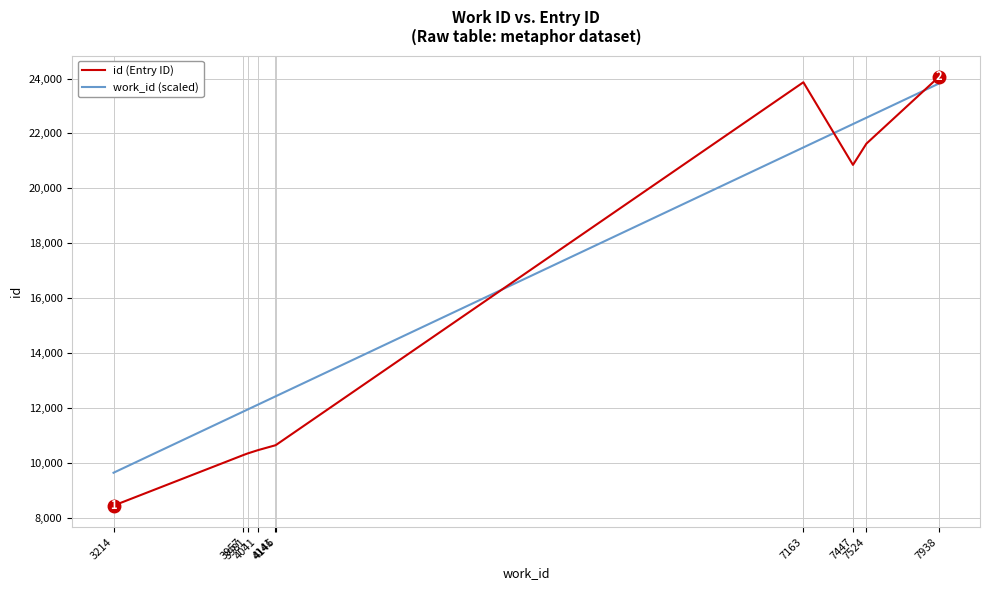

Is the value of id (Entry ID) at 4141 greater than the value of work_id (scaled) at 3214?

Yes